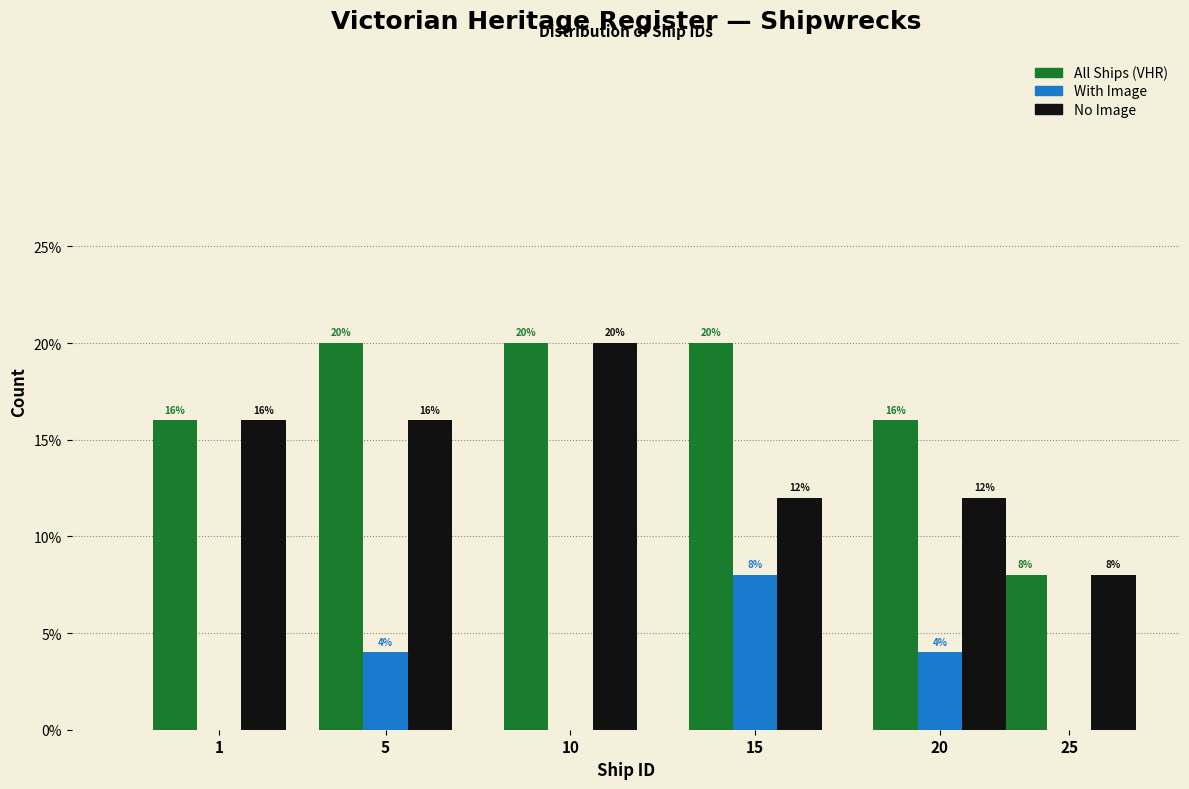

Reading right to left, what are all the values shown in this chart?

All Ships (VHR): 25=8	20=16	15=20	10=20	5=20	1=16
With Image: 25=0	20=4	15=8	10=0	5=4	1=0
No Image: 25=8	20=12	15=12	10=20	5=16	1=16